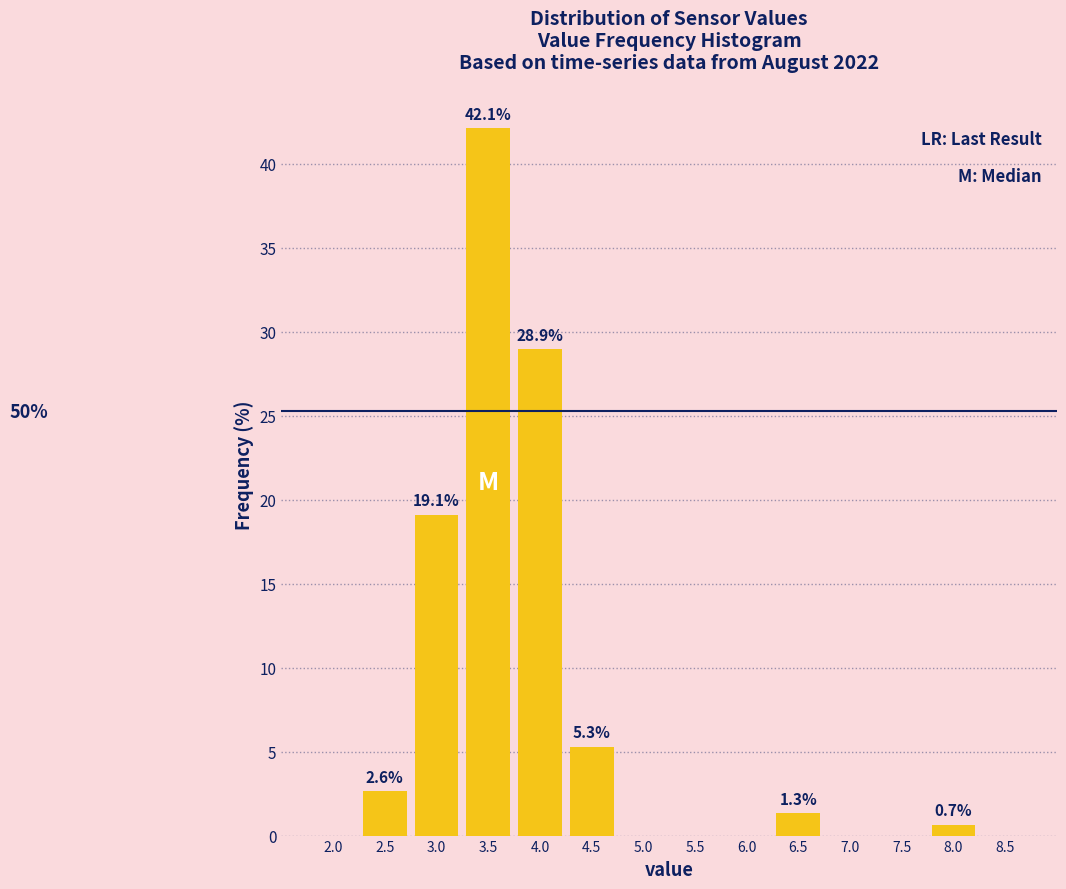

Reading left to right, extract all data points from this chart.

2.0=0.0	2.5=2.6	3.0=19.1	3.5=42.1	4.0=28.9	4.5=5.3	5.0=0.0	5.5=0.0	6.0=0.0	6.5=1.3	7.0=0.0	7.5=0.0	8.0=0.7	8.5=0.0